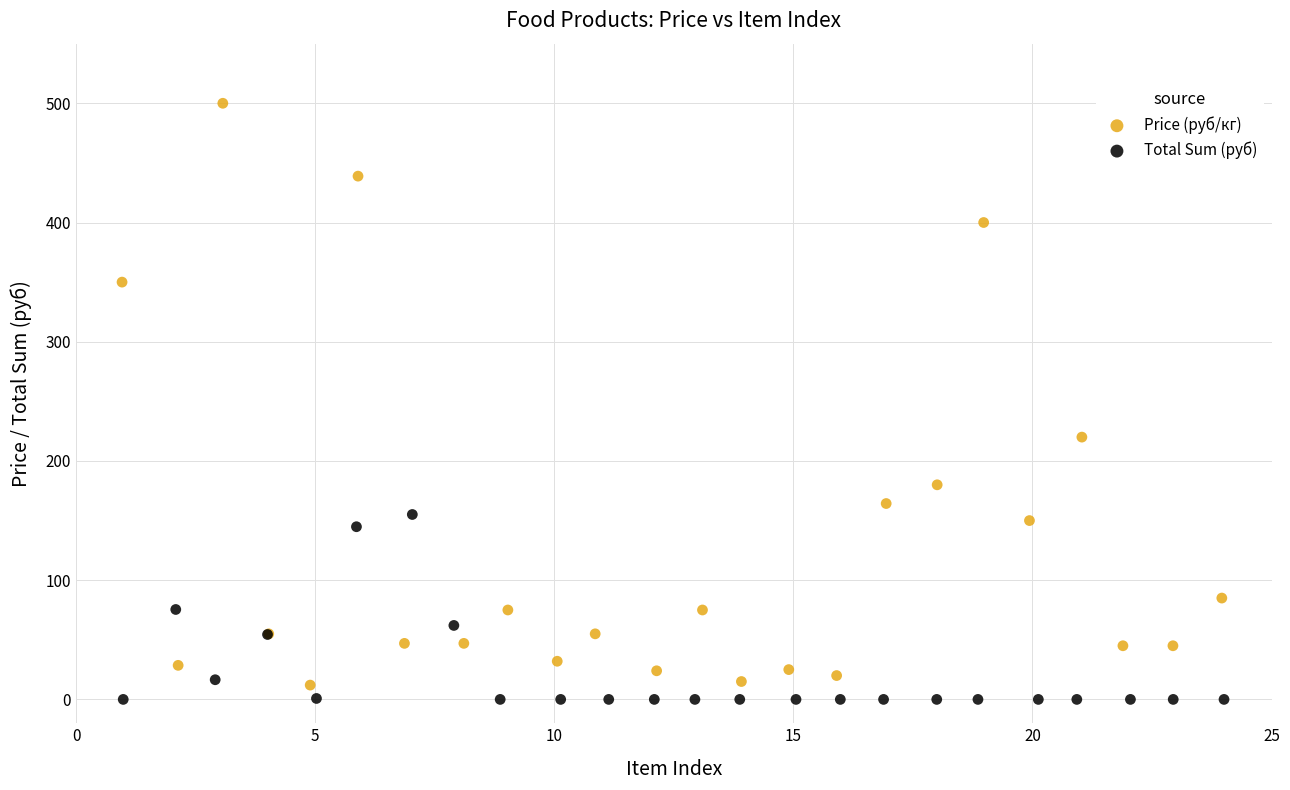

What are all the series names shown in the legend?

Price (руб/кг), Total Sum (руб)